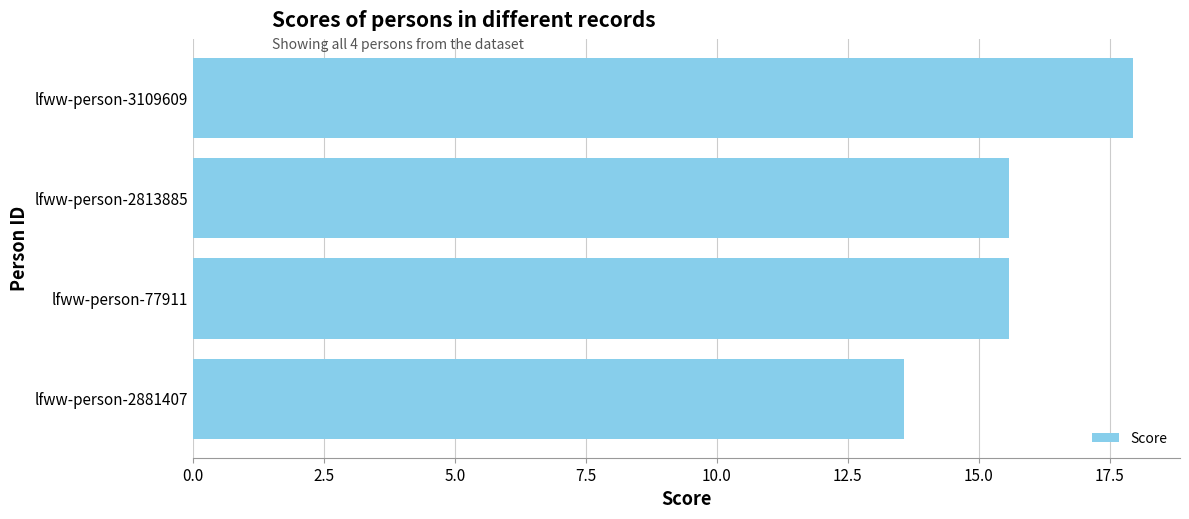

Between lfww-person-3109609 and lfww-person-2881407, which is larger?

lfww-person-3109609